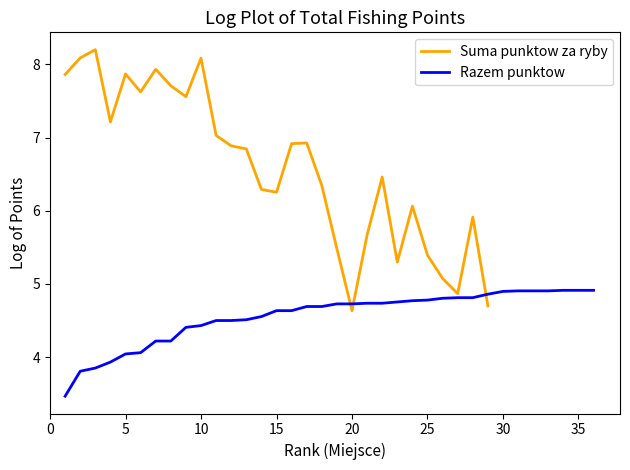

Count the number of data series in this chart.

2